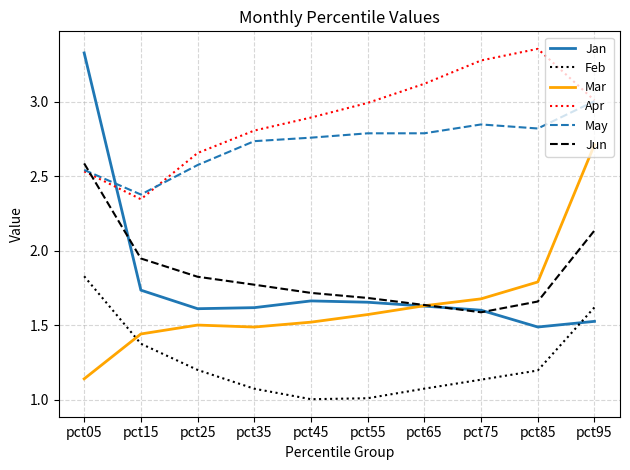

At which label does Mar reach its minimum?

pct05